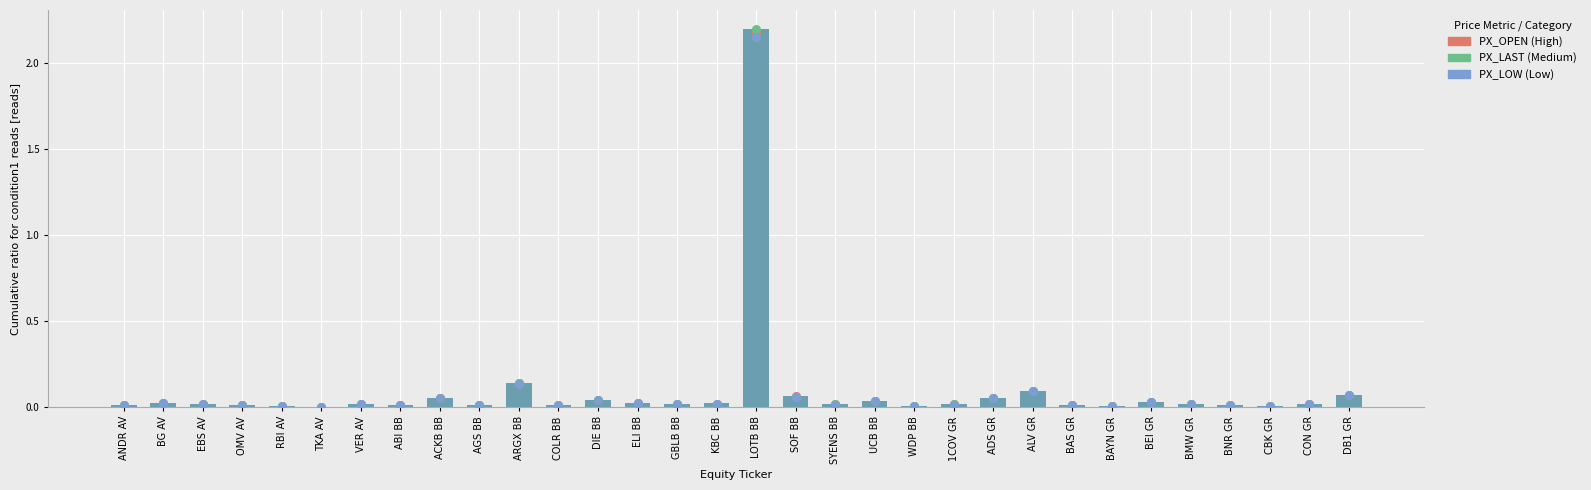

What is the total value across all series at BG AV?

0.1